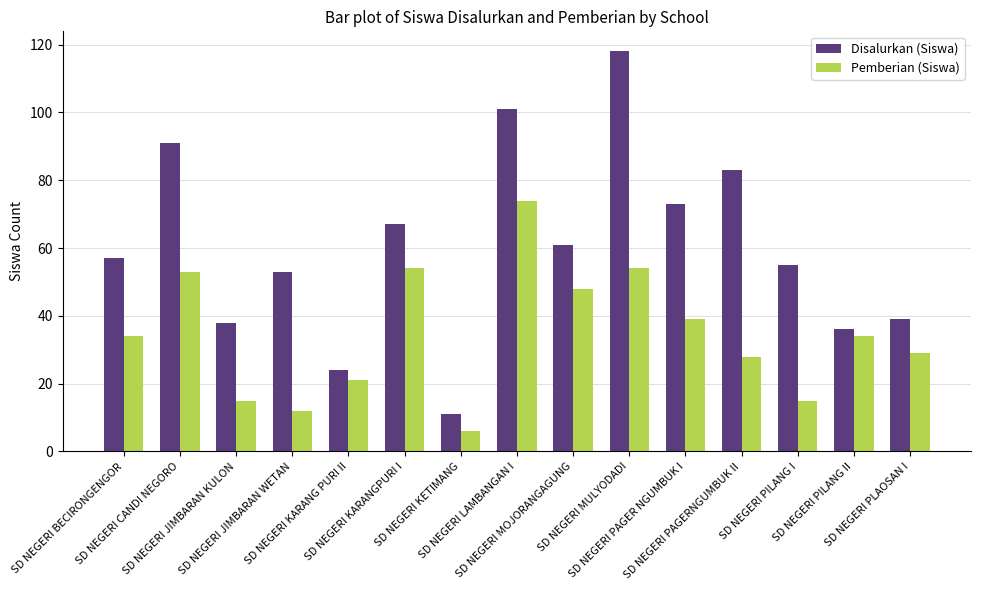

The value of Disalurkan (Siswa) at SD NEGERI PAGERNGUMBUK II is 83. True or false?

True